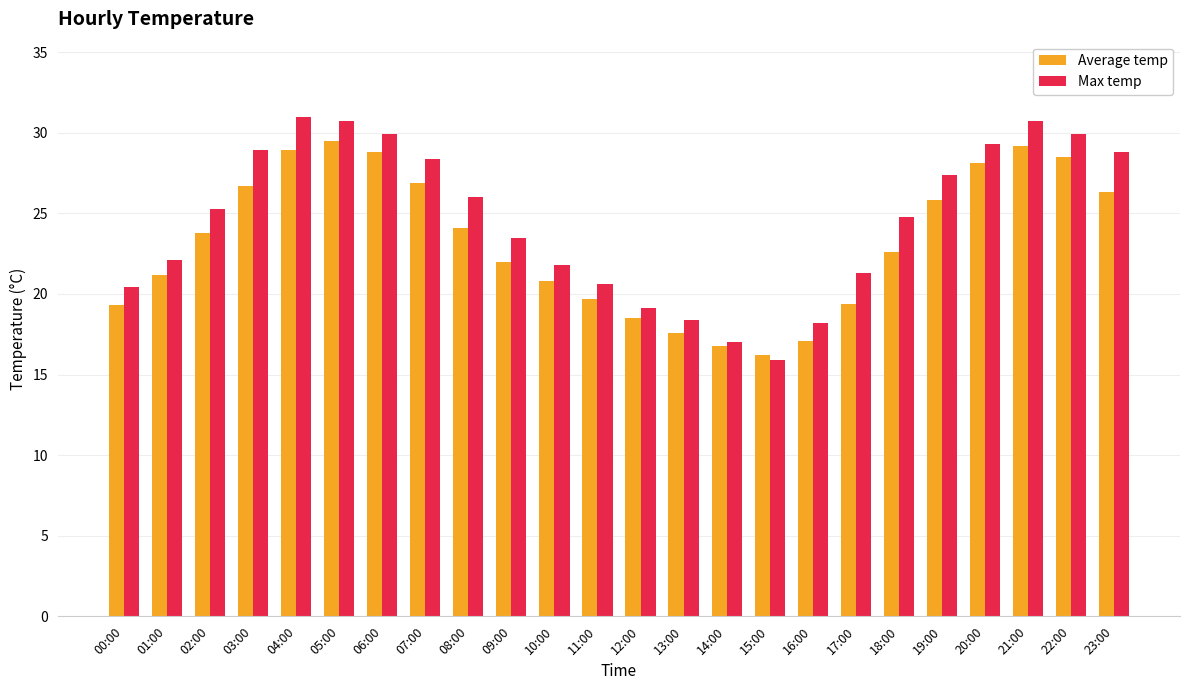

What is the total value across all series at 11:00?

40.3